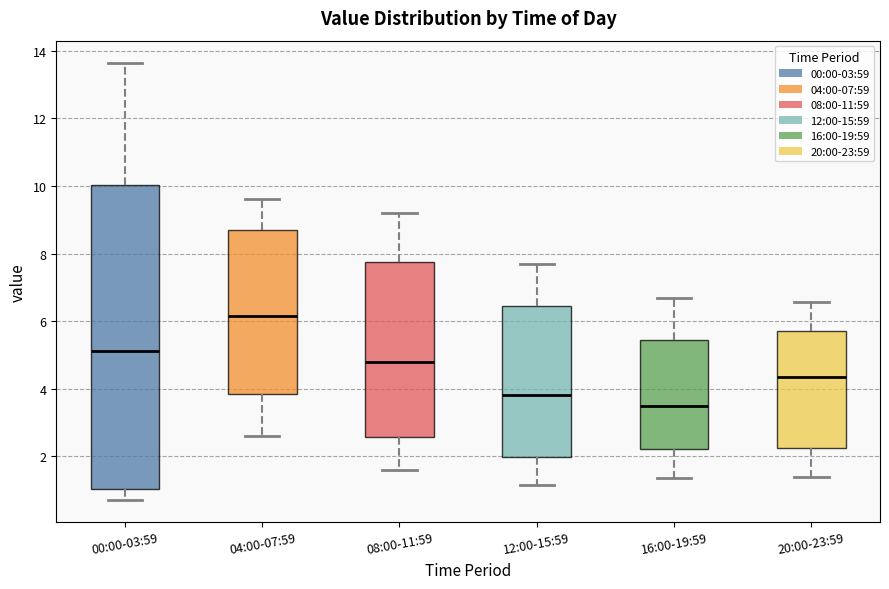

Reading left to right, read every box against the y-axis: the position of its median line, the range the box covers, and the ends of its whiskers. The values are not printed on the chart, so give them approximately, as read against the axis.

00:00-03:59: median 5.2, box 1.0 to 10.0, whiskers 0.8 to 13.6
04:00-07:59: median 6.2, box 3.8 to 8.6, whiskers 2.6 to 9.6
08:00-11:59: median 4.8, box 2.6 to 7.8, whiskers 1.6 to 9.2
12:00-15:59: median 3.8, box 2.0 to 6.4, whiskers 1.2 to 7.8
16:00-19:59: median 3.4, box 2.2 to 5.4, whiskers 1.4 to 6.8
20:00-23:59: median 4.4, box 2.2 to 5.8, whiskers 1.4 to 6.6